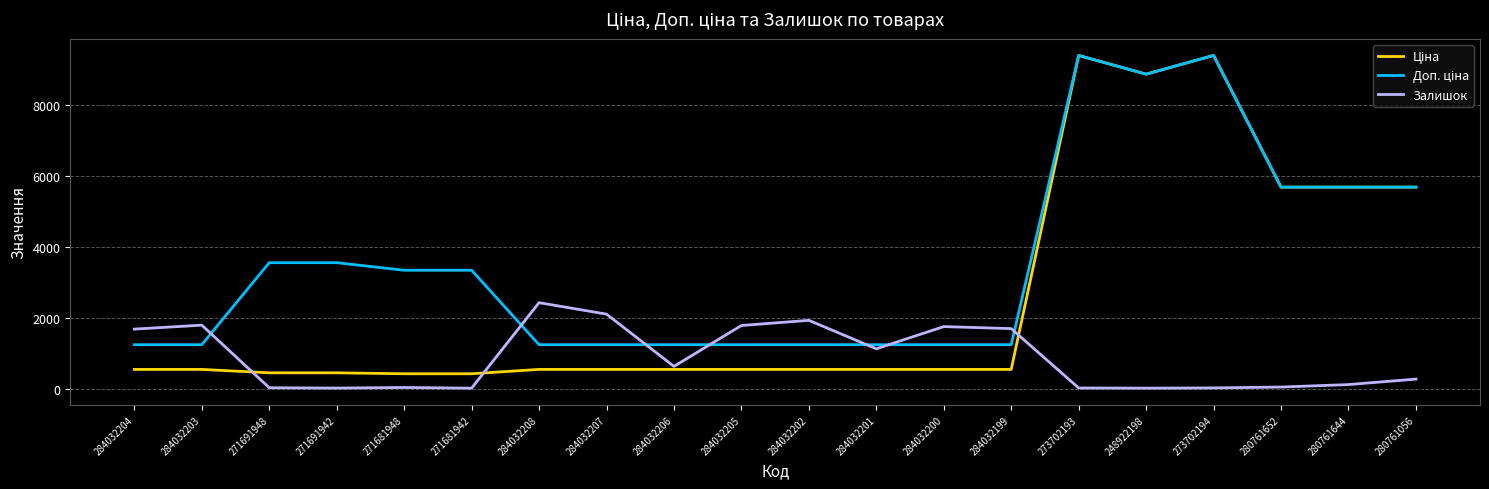

What is the total value across all series at 284032207?

3870.4